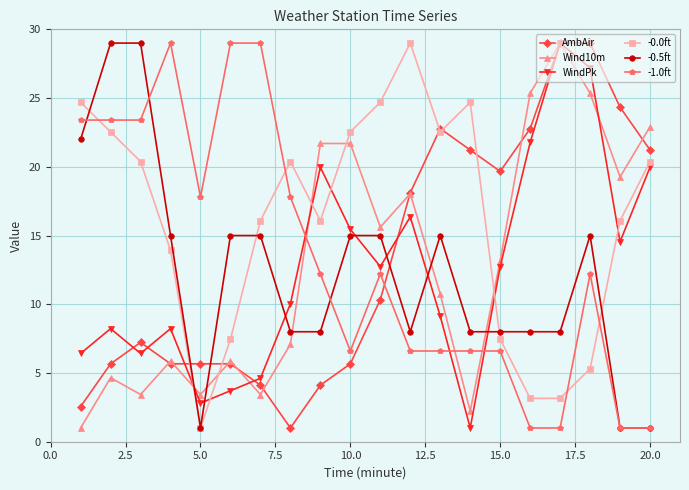

After their last crossing, which series has the higher values: -0.5ft or AmbAir?

AmbAir